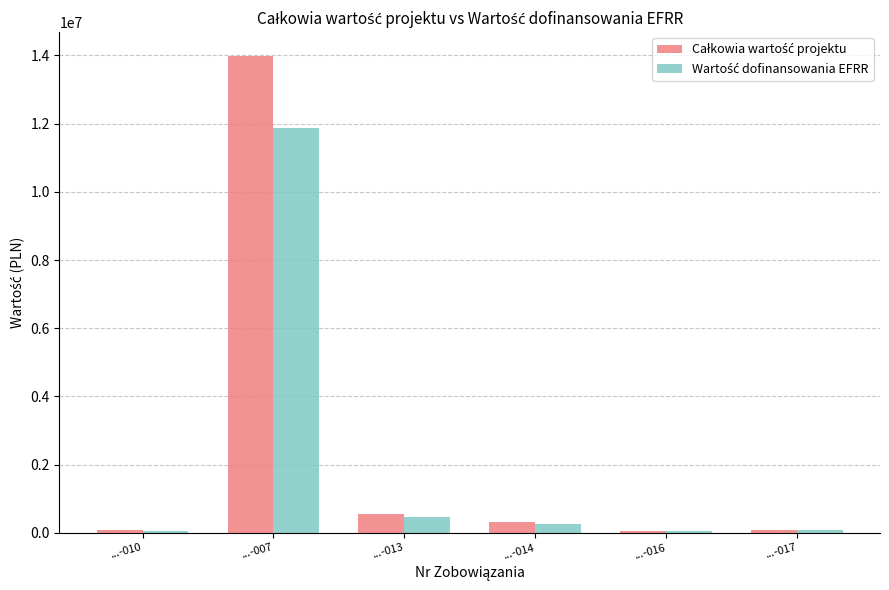

What is the total value across all series at ...-010?

130580.4